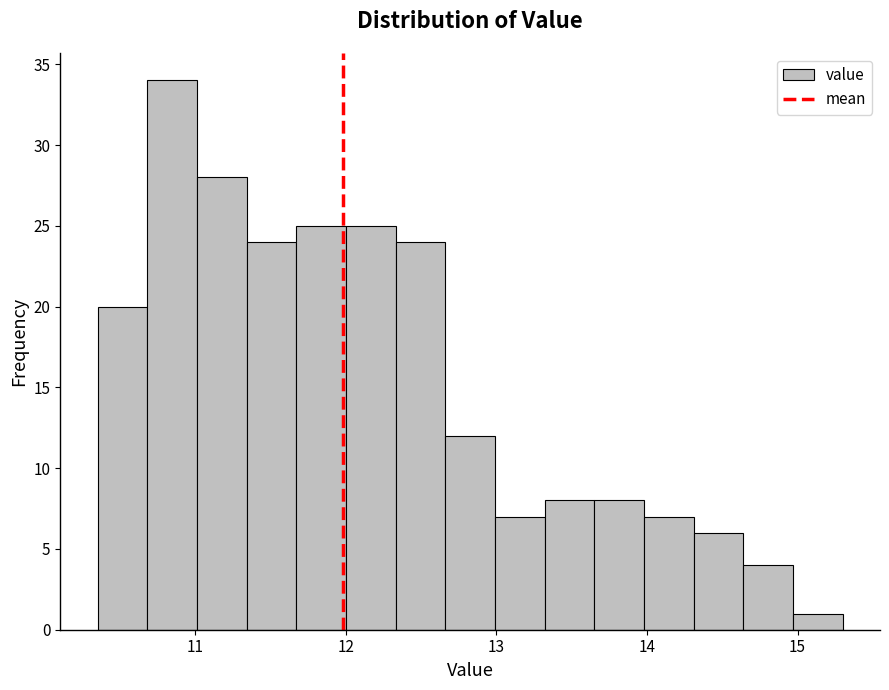

Read against the x-axis, roughly where is the centre of the tallest bar?

10.8